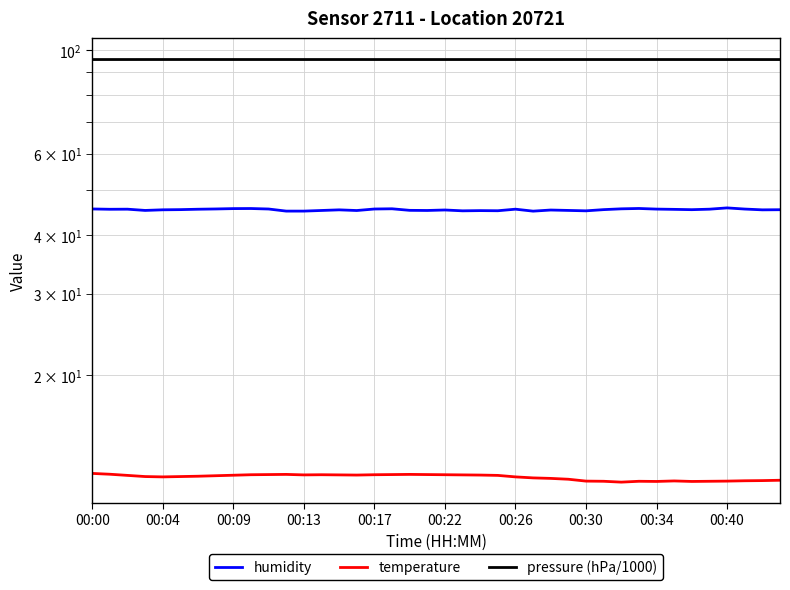

True or false: humidity and pressure (hPa/1000) cross at least once.

False